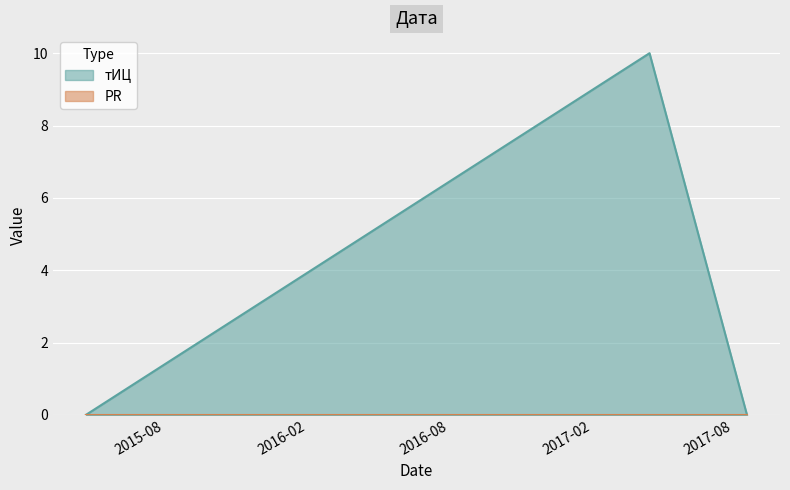

What is the label of the 2nd point from the right?

2017-04-15